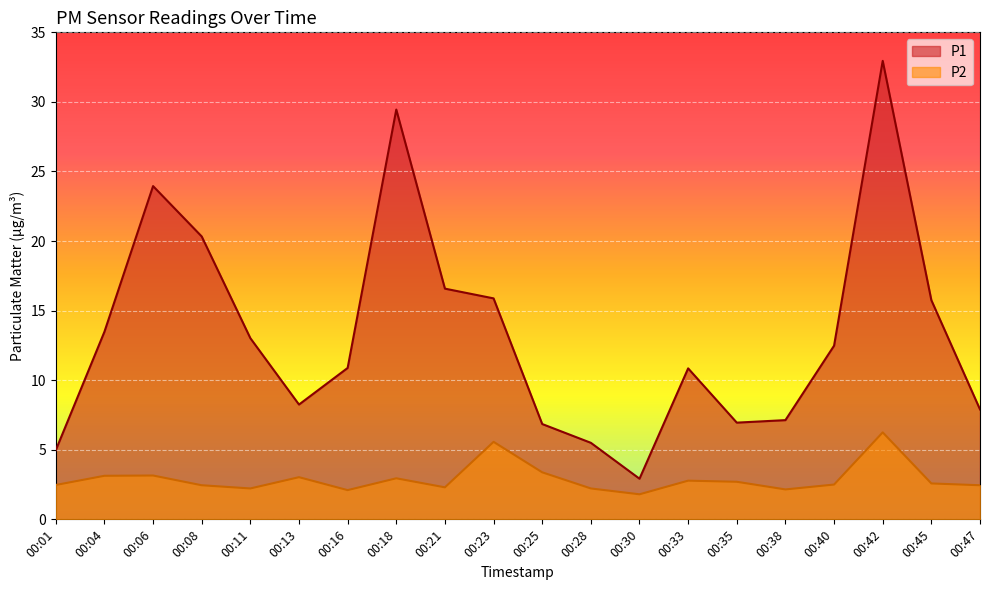

How many data points in P1 are less than 12?

10